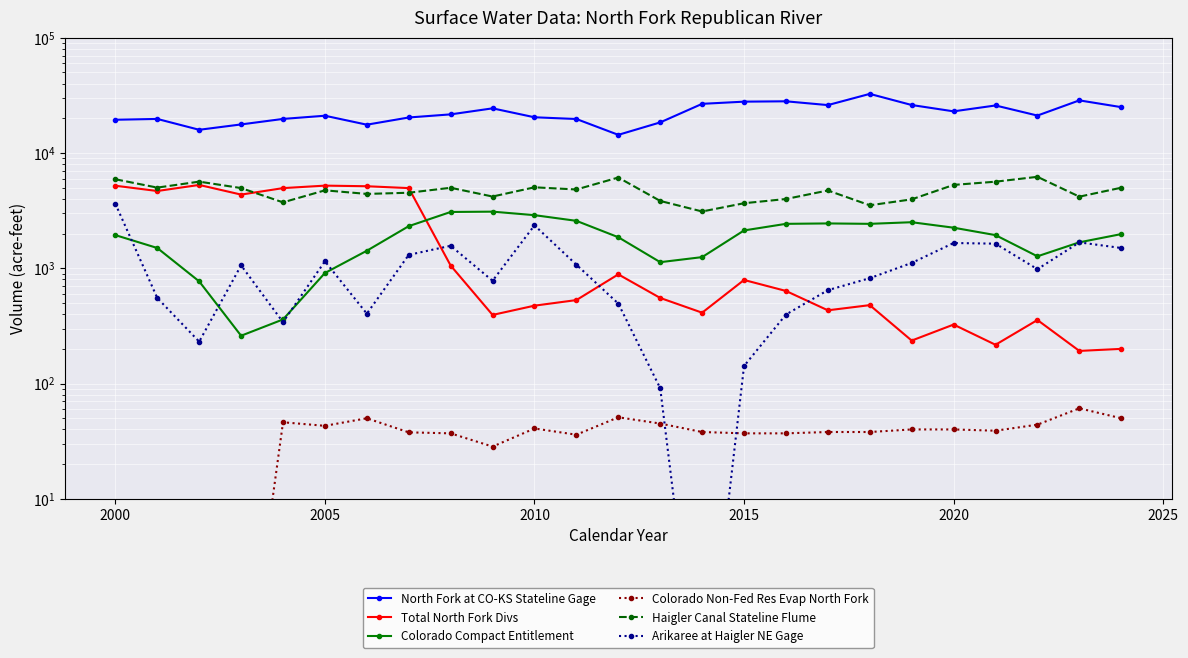

How many categories are shown in the chart?

25